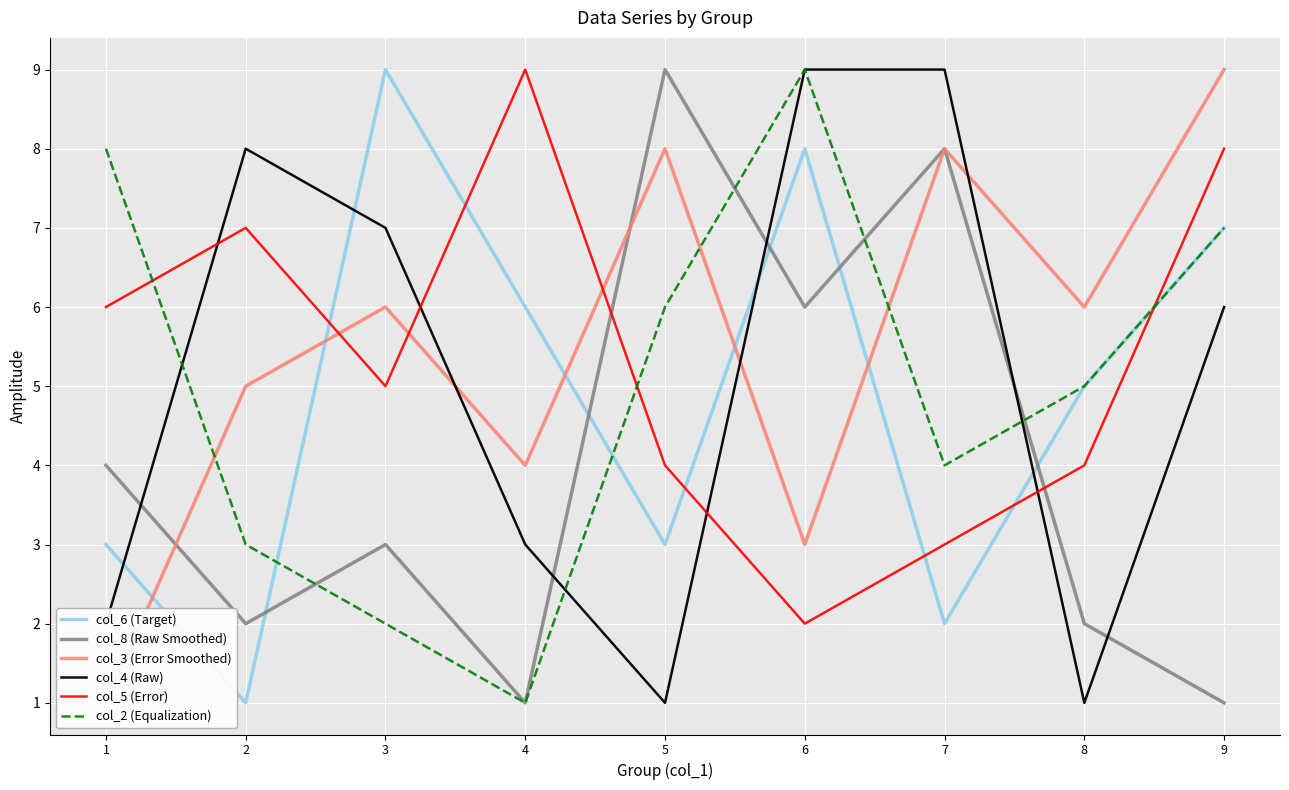

What is the sum of the col_5 (Error) values at 1 and 5?

10